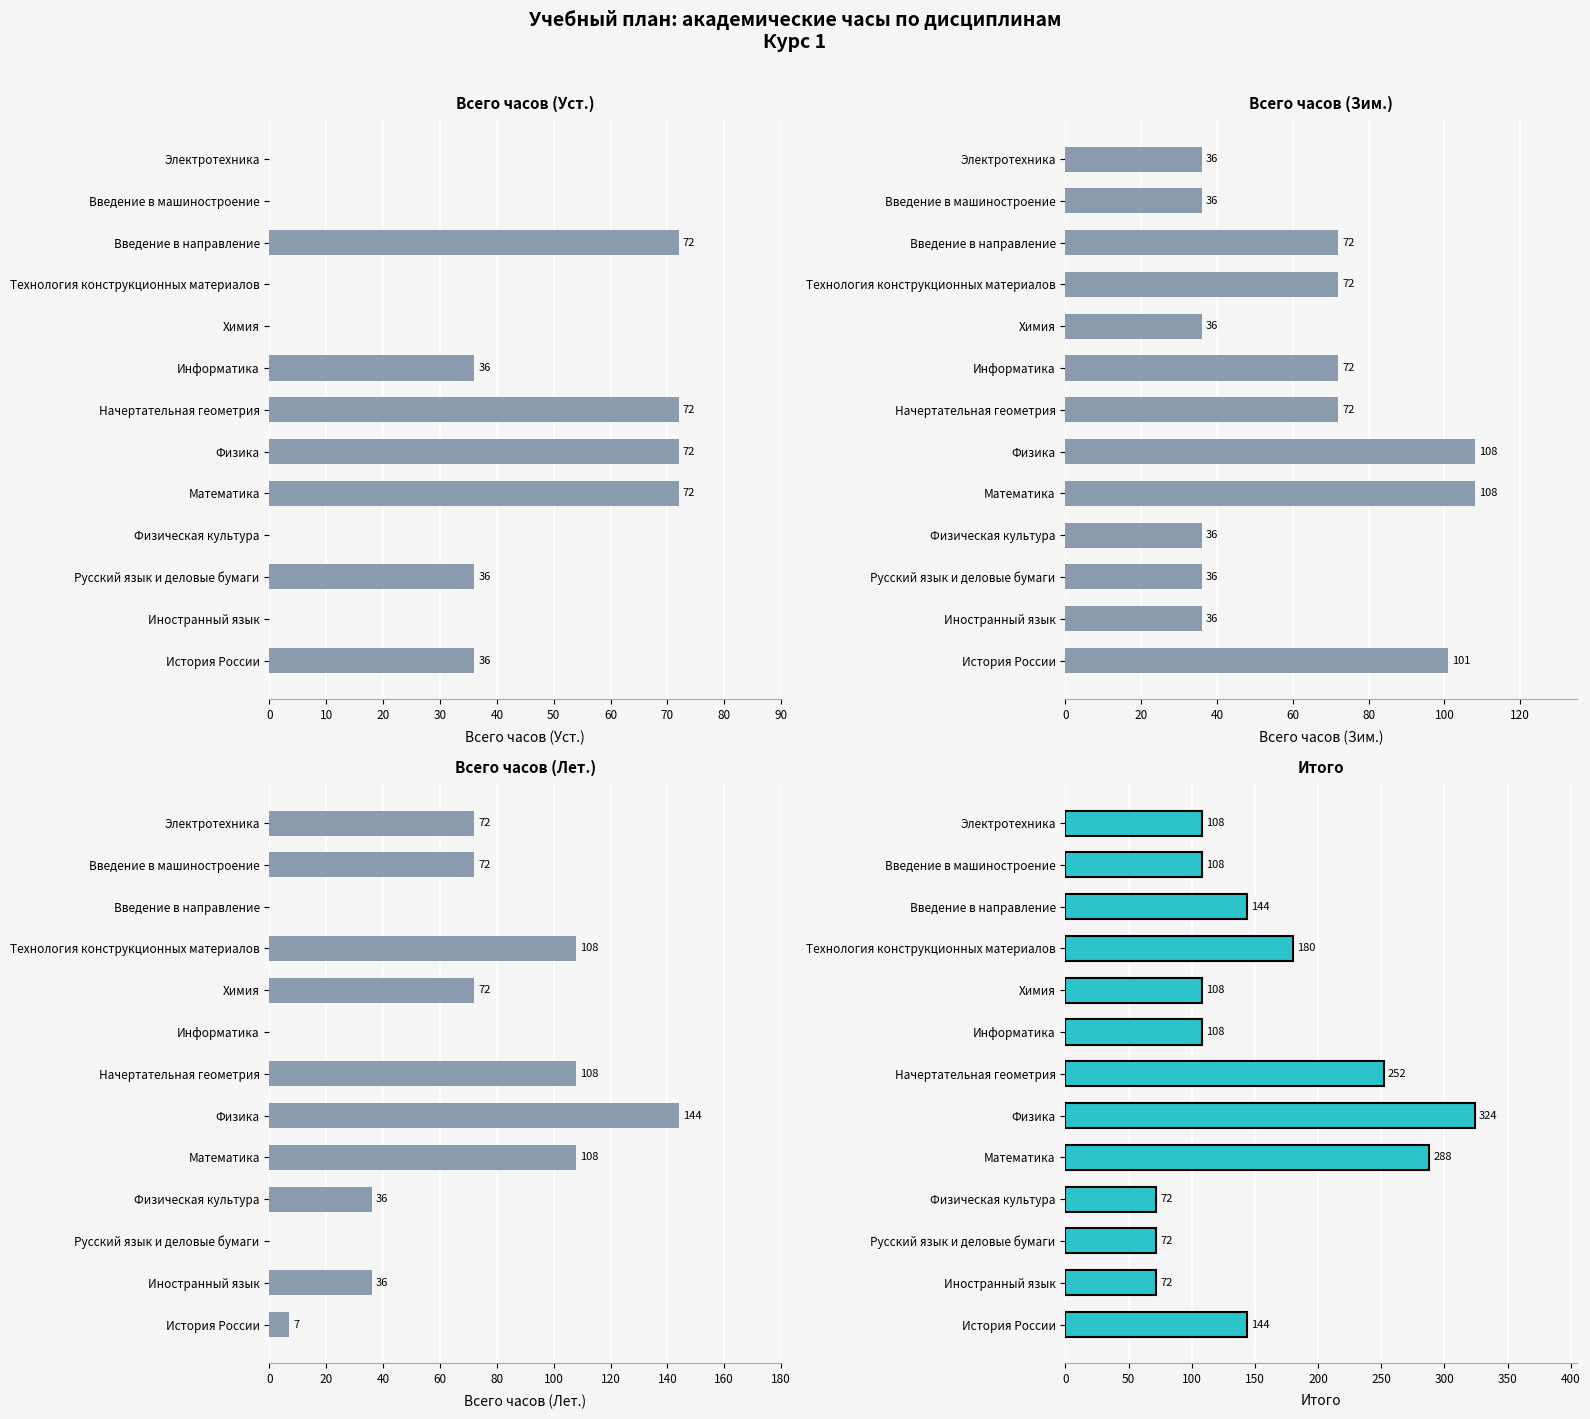

Rank the series at Иностранный язык from highest to lowest value.

Итого, Всего часов (Зим.), Всего часов (Лет.), Всего часов (Уст.)